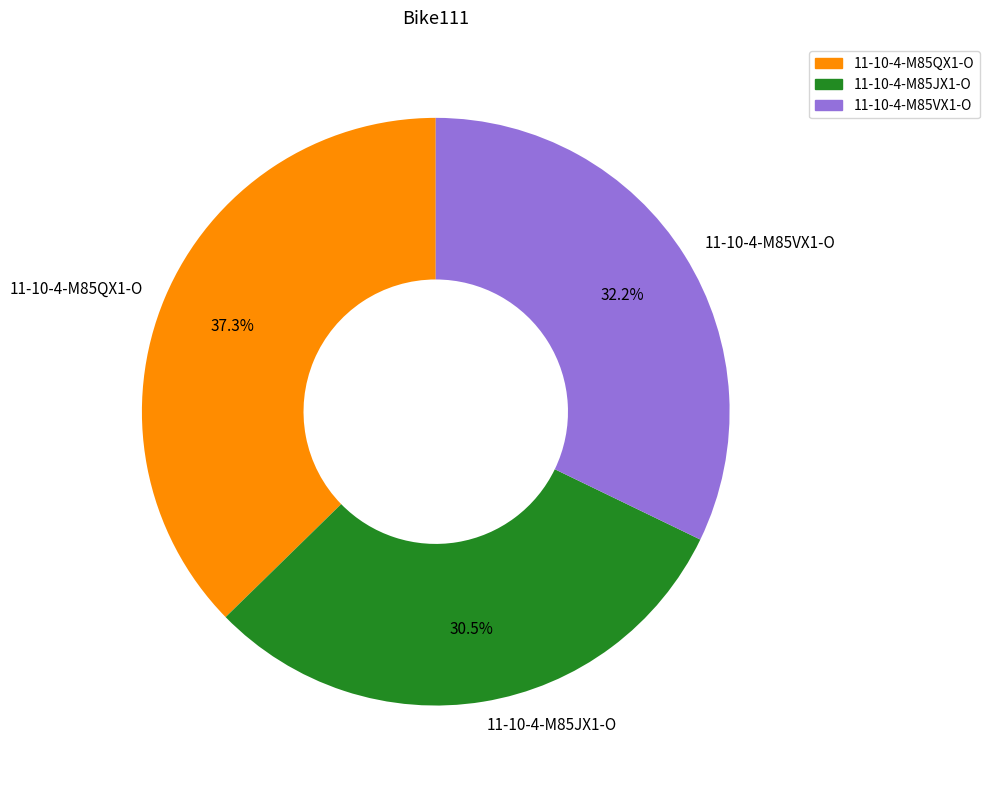

Does 11-10-4-M85JX1-O represent more than half of the total?

No